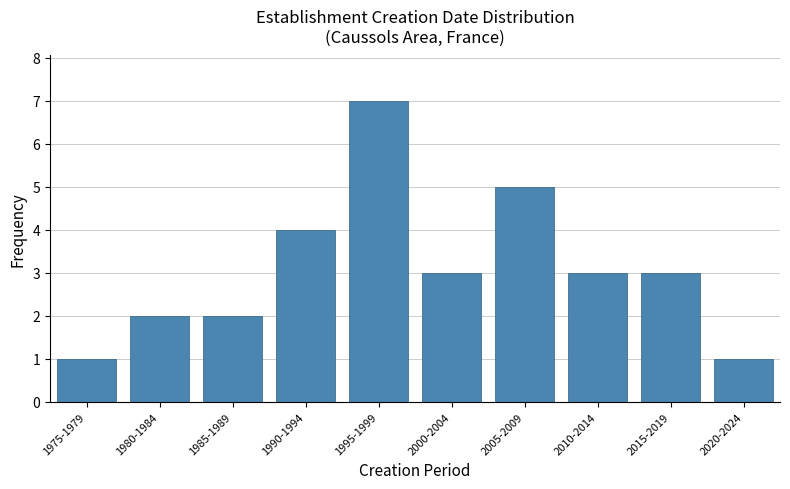

Reading left to right, transcribe all the data shown in this chart.

1975-1979=1	1980-1984=2	1985-1989=2	1990-1994=4	1995-1999=7	2000-2004=3	2005-2009=5	2010-2014=3	2015-2019=3	2020-2024=1